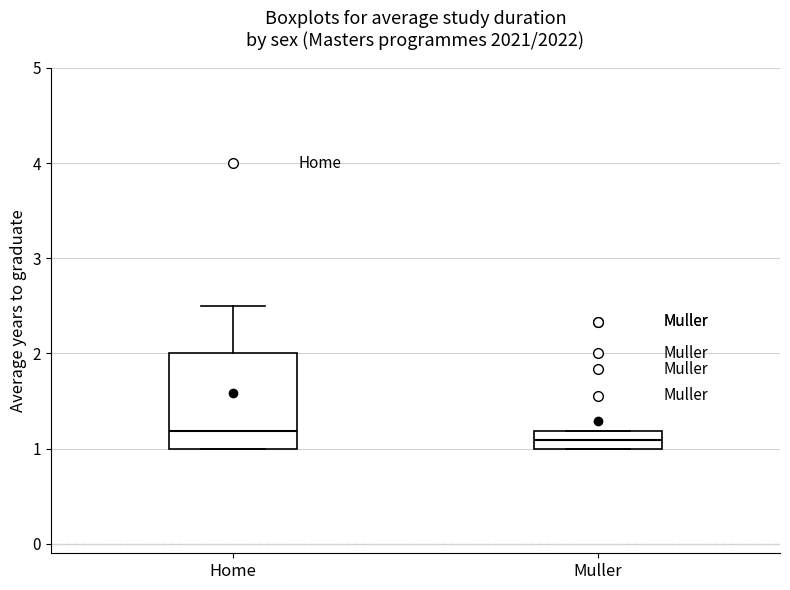

Reading left to right, read every box against the y-axis: the position of its median line, the range the box covers, and the ends of its whiskers. The values are not printed on the chart, so give them approximately, as read against the axis.

Home: median 1.2, box 1.0 to 2.0, whiskers 1.0 to 2.5
Muller: median 1.1, box 1.0 to 1.2, whiskers 1.0 to 1.2